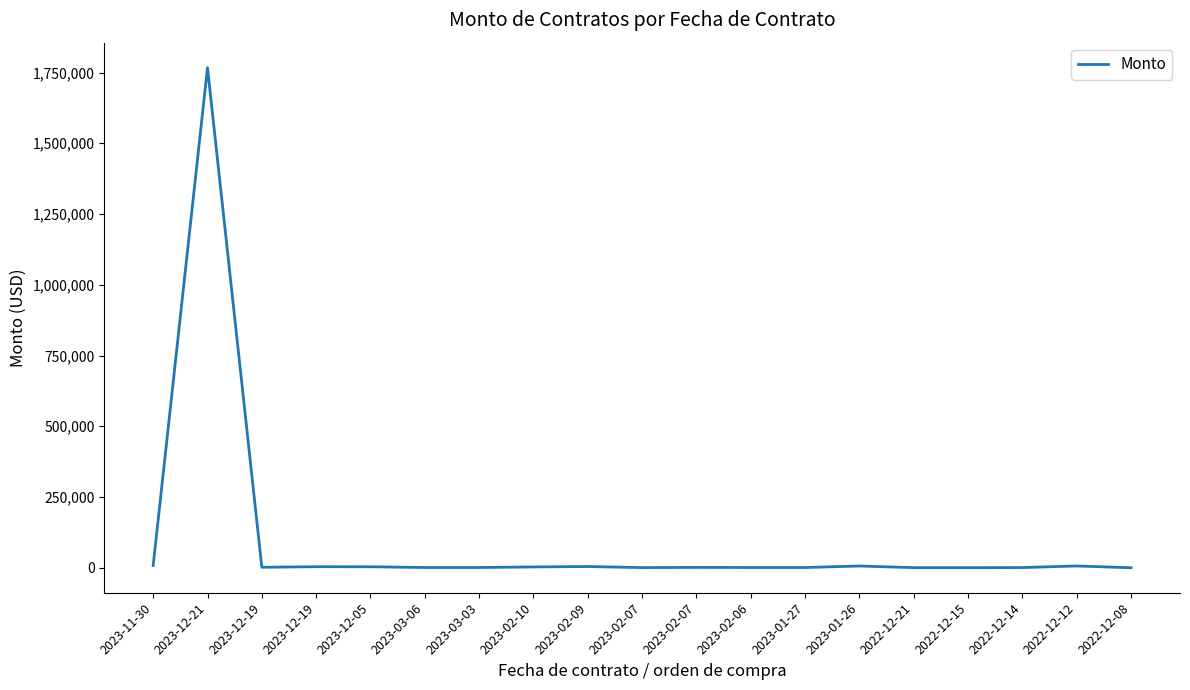

List the labels in order of value, largest first.

2023-12-21, 2023-11-30, 2022-12-12, 2023-01-26, 2023-02-09, 2023-12-19, 2023-12-05, 2023-02-10, 2023-12-19, 2023-02-07, 2023-03-06, 2023-03-03, 2023-02-06, 2023-01-27, 2022-12-14, 2023-02-07, 2022-12-21, 2022-12-15, 2022-12-08